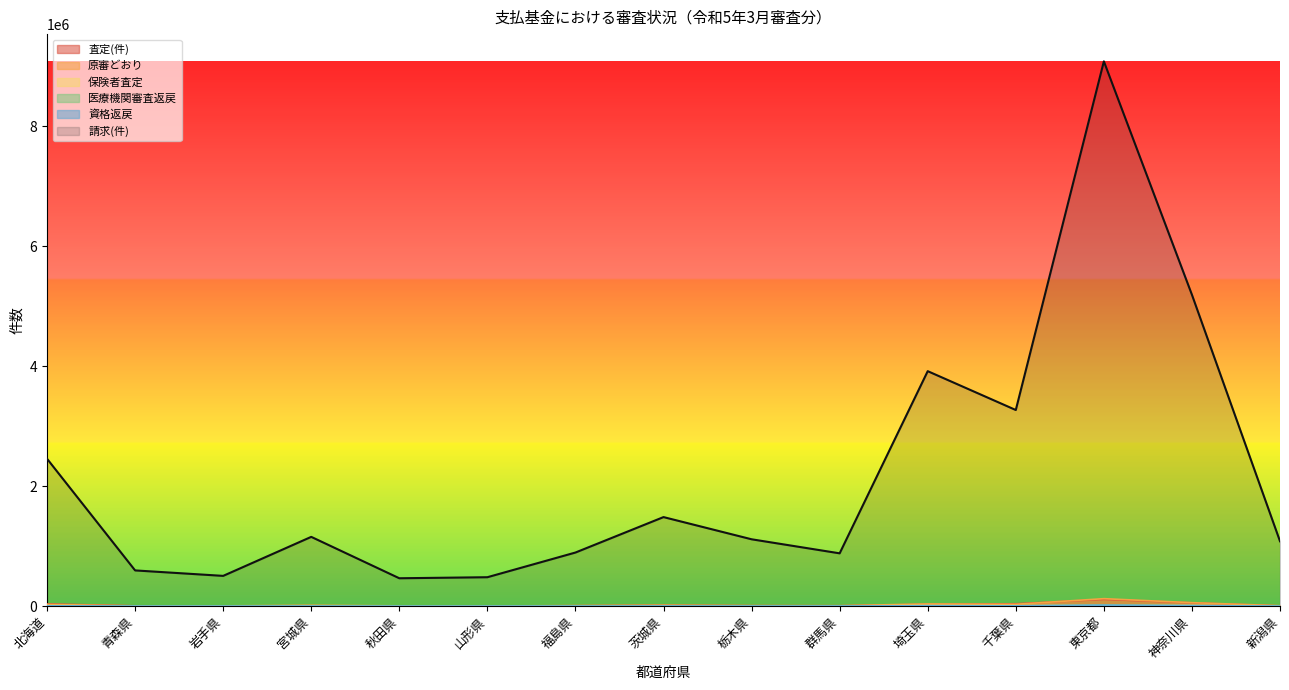

What is the difference between the highest and lowest values at 千葉県?

3264497